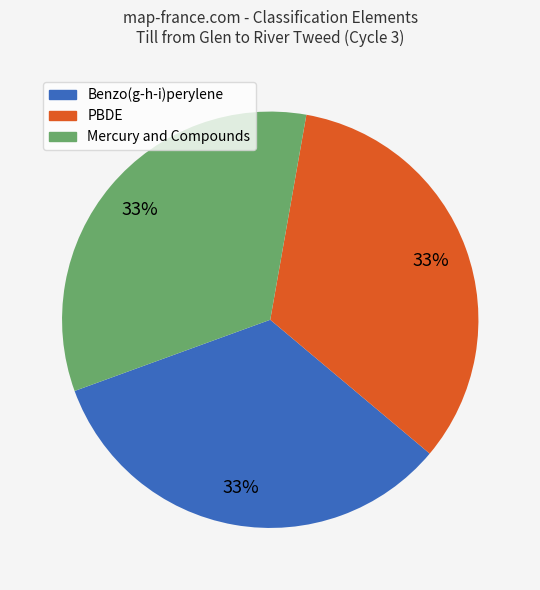

To the nearest percent, what is the average slice percentage?

33%